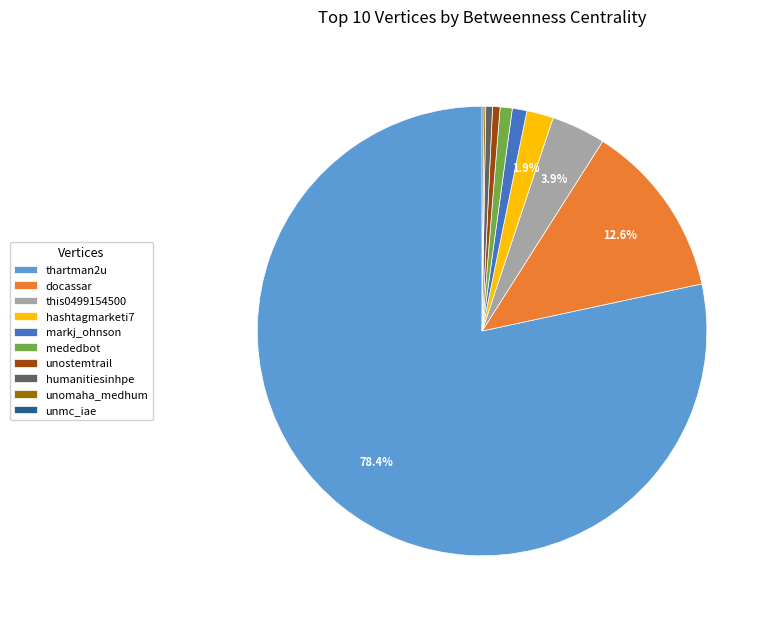

Is there any slice that represents more than half of the pie?

Yes